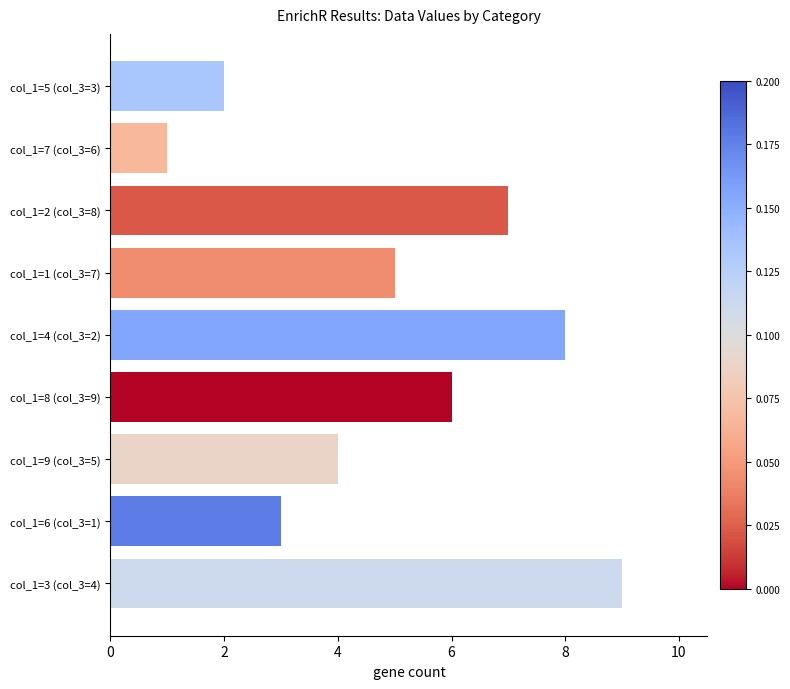

Does the chart contain stacked bars?

No